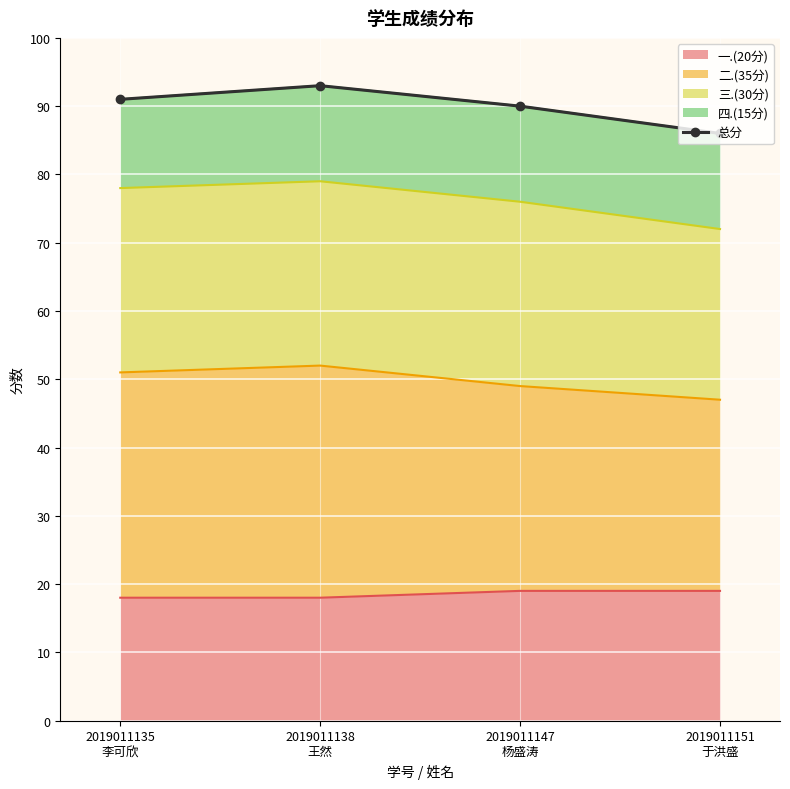

Rank the categories by value from lowest to highest.

2019011151
于洪盛, 2019011147
杨盛涛, 2019011135
李可欣, 2019011138
王然